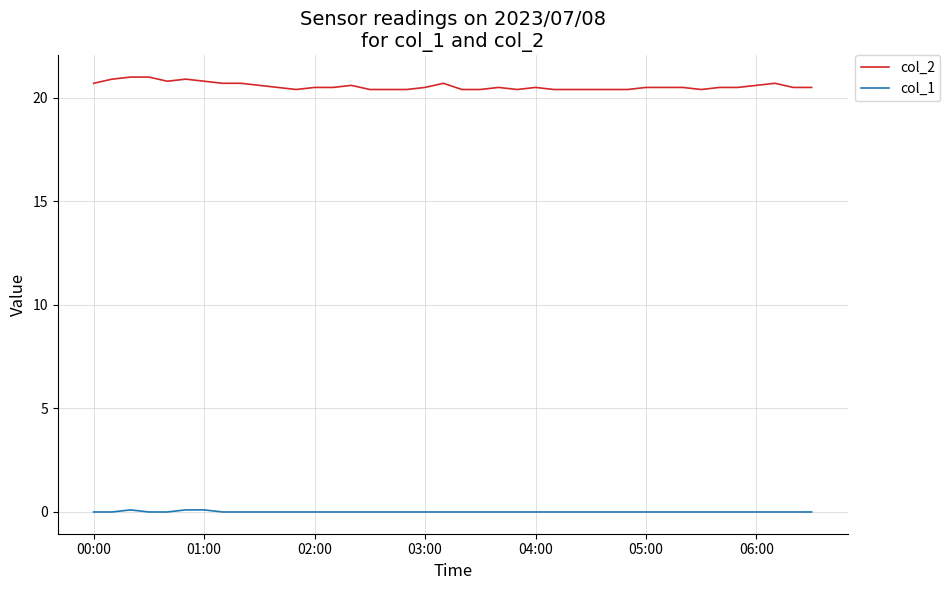

Rank the series by their average value, from highest to lowest.

col_2, col_1